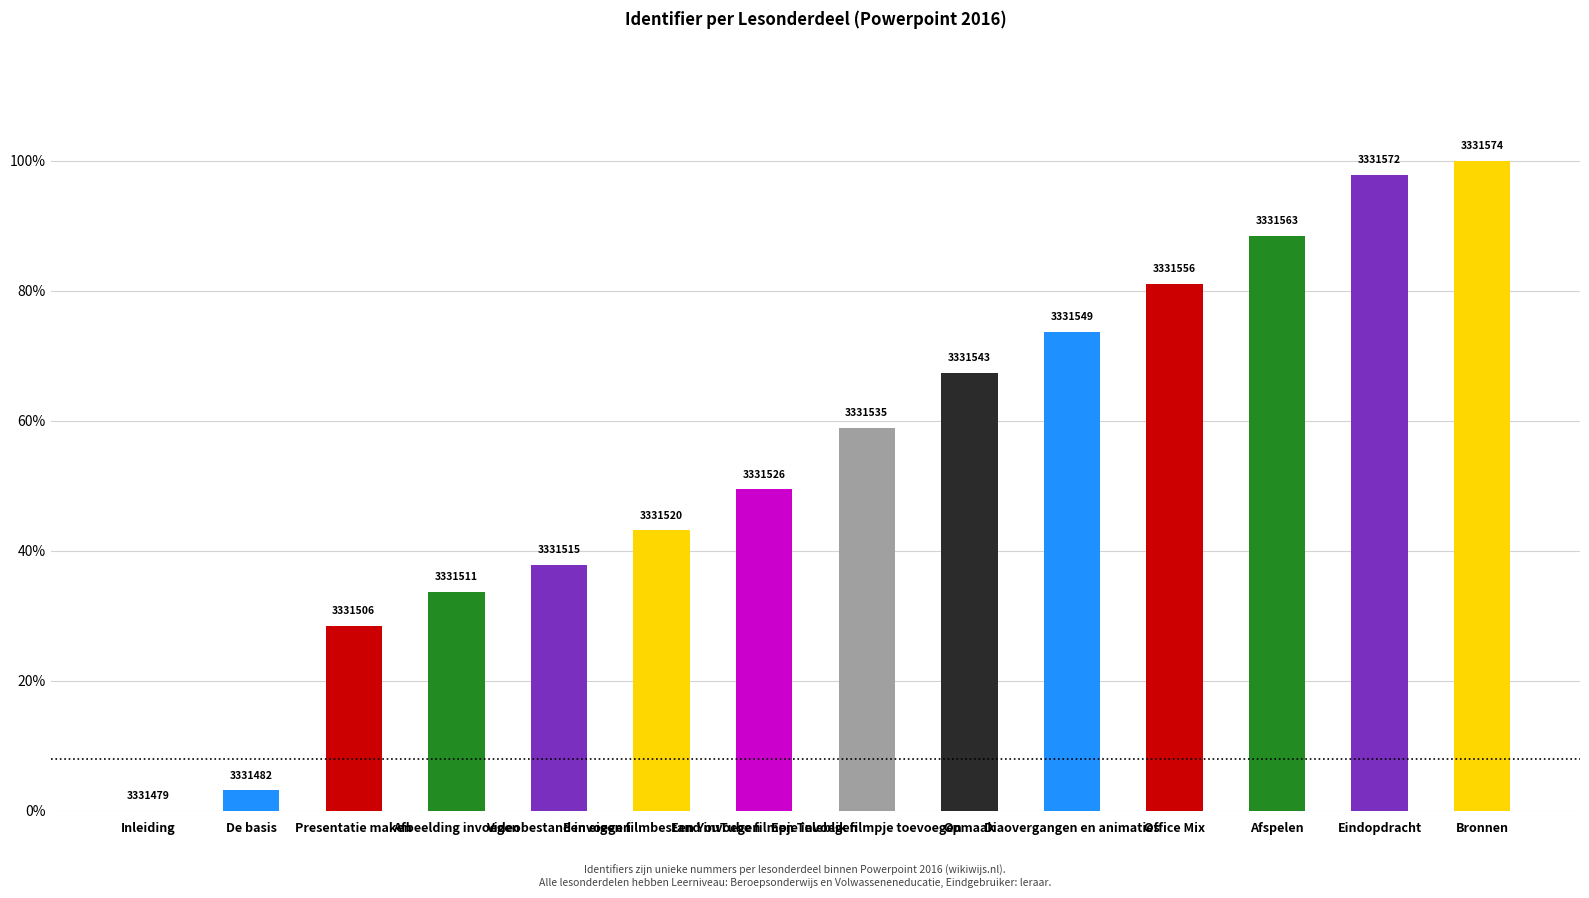

What is the change in value from Presentatie maken to Videobestand invoegen?

+9